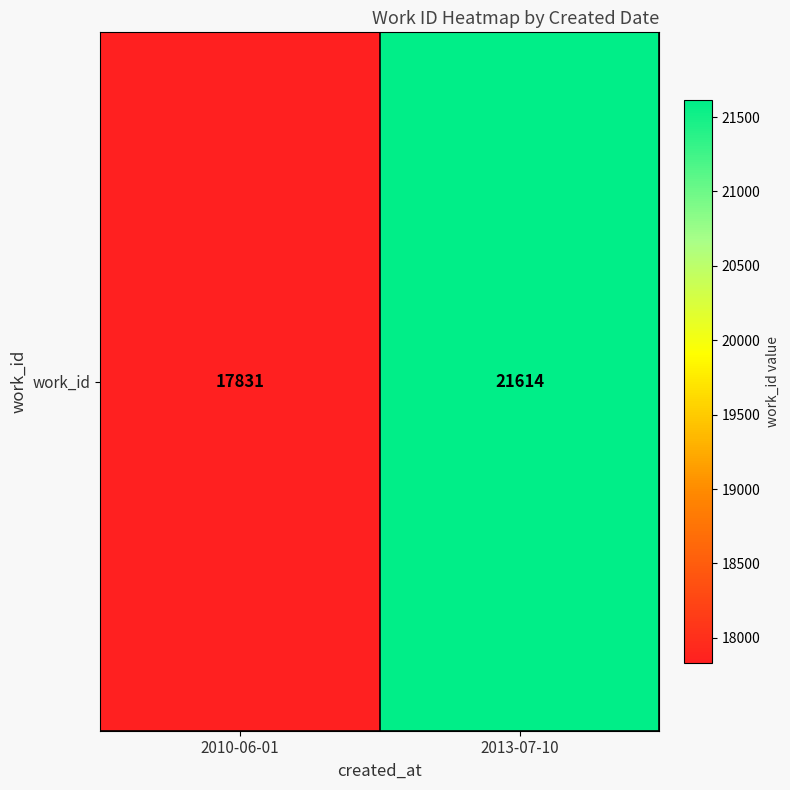

Rank the categories by value from highest to lowest.

2013-07-10, 2010-06-01